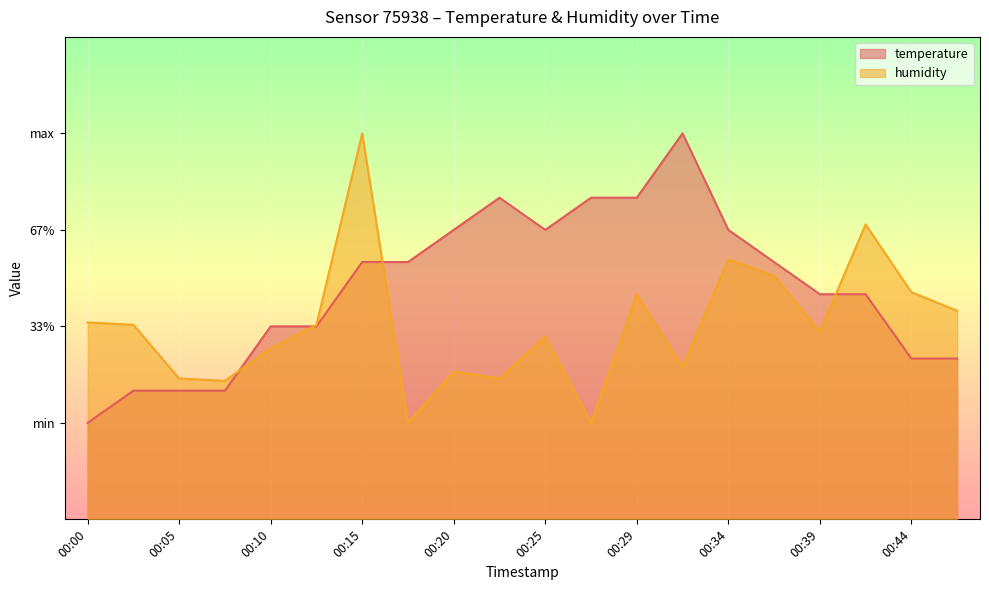

List the series in order of their overall mean, highest first.

temperature, humidity